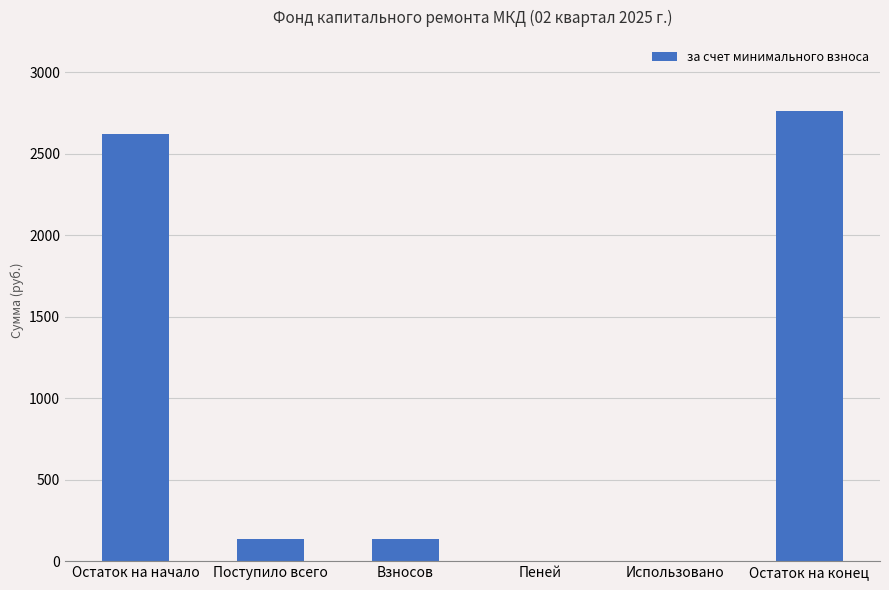

What is the sum of all values?

5661.5